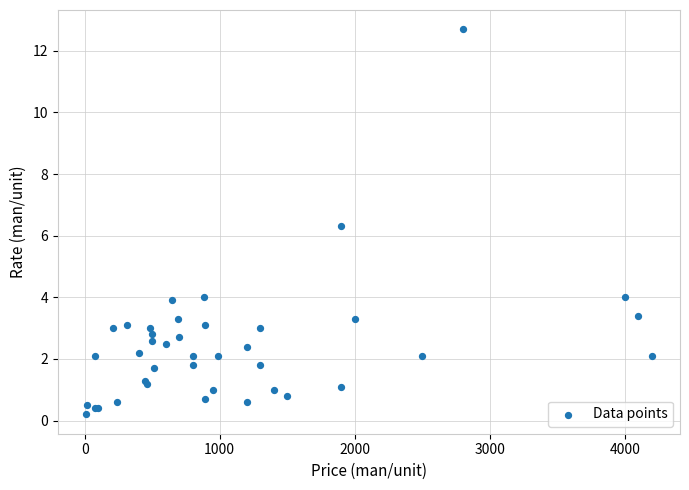

What Y value in the scatter plot is closest to 6?

6.3